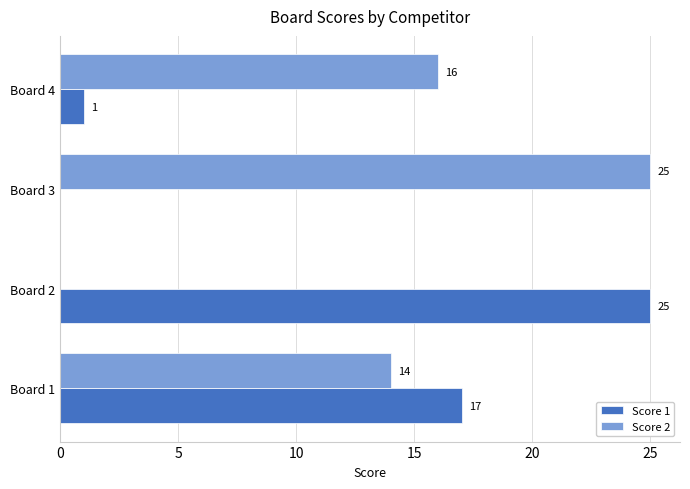

Which series has the largest total across all categories?

Score 2